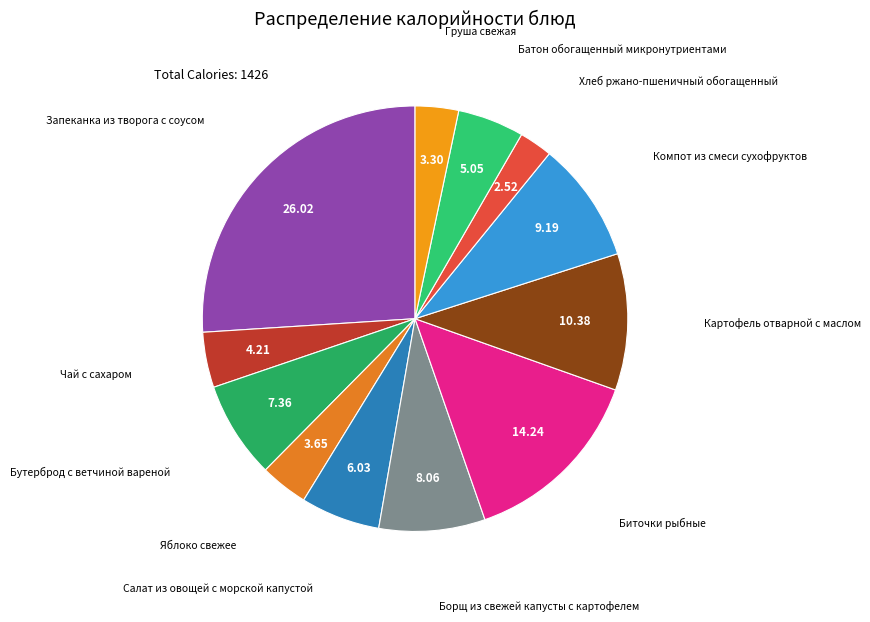

Combined, do Запеканка из творога с соусом and Борщ из свежей капусты с картофелем account for over 50%?

No